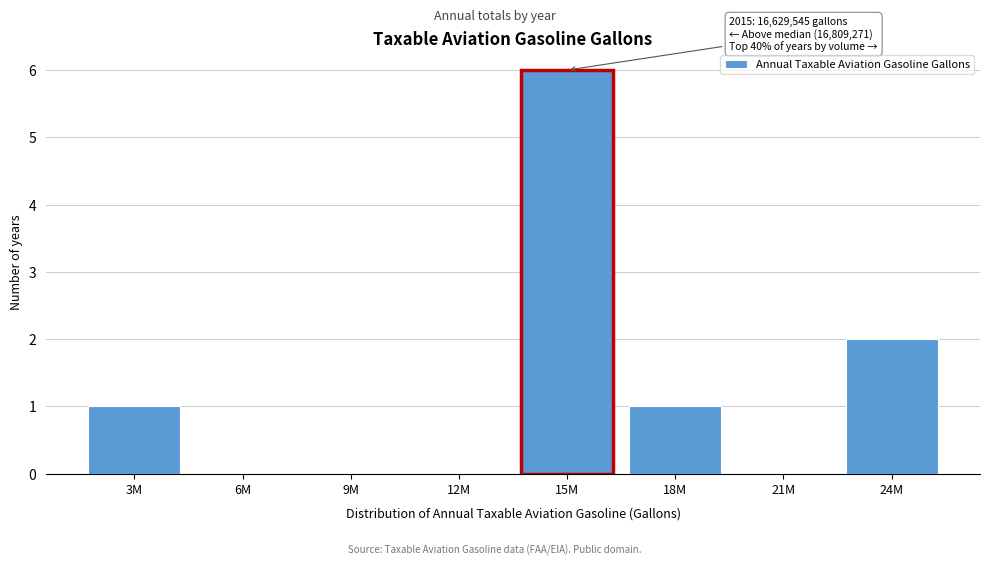

Reading left to right, transcribe all the data shown in this chart.

3M=1	6M=0	9M=0	12M=0	15M=6	18M=1	21M=0	24M=2